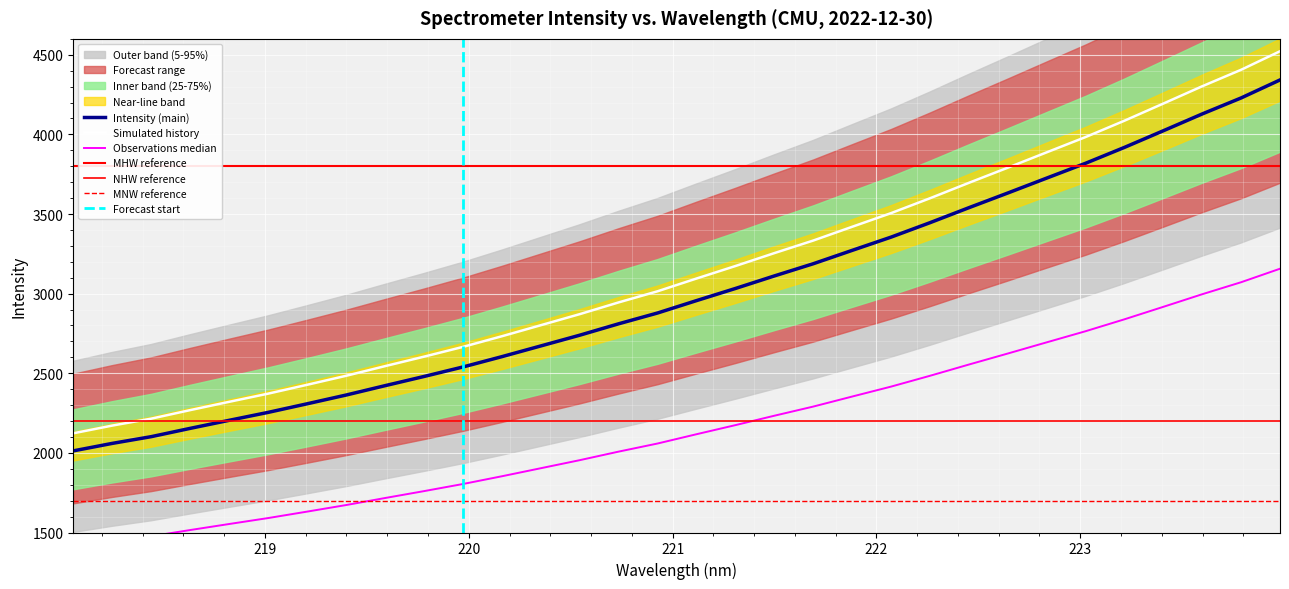

True or false: Simulated history and Intensity (main) intersect in this chart.

False